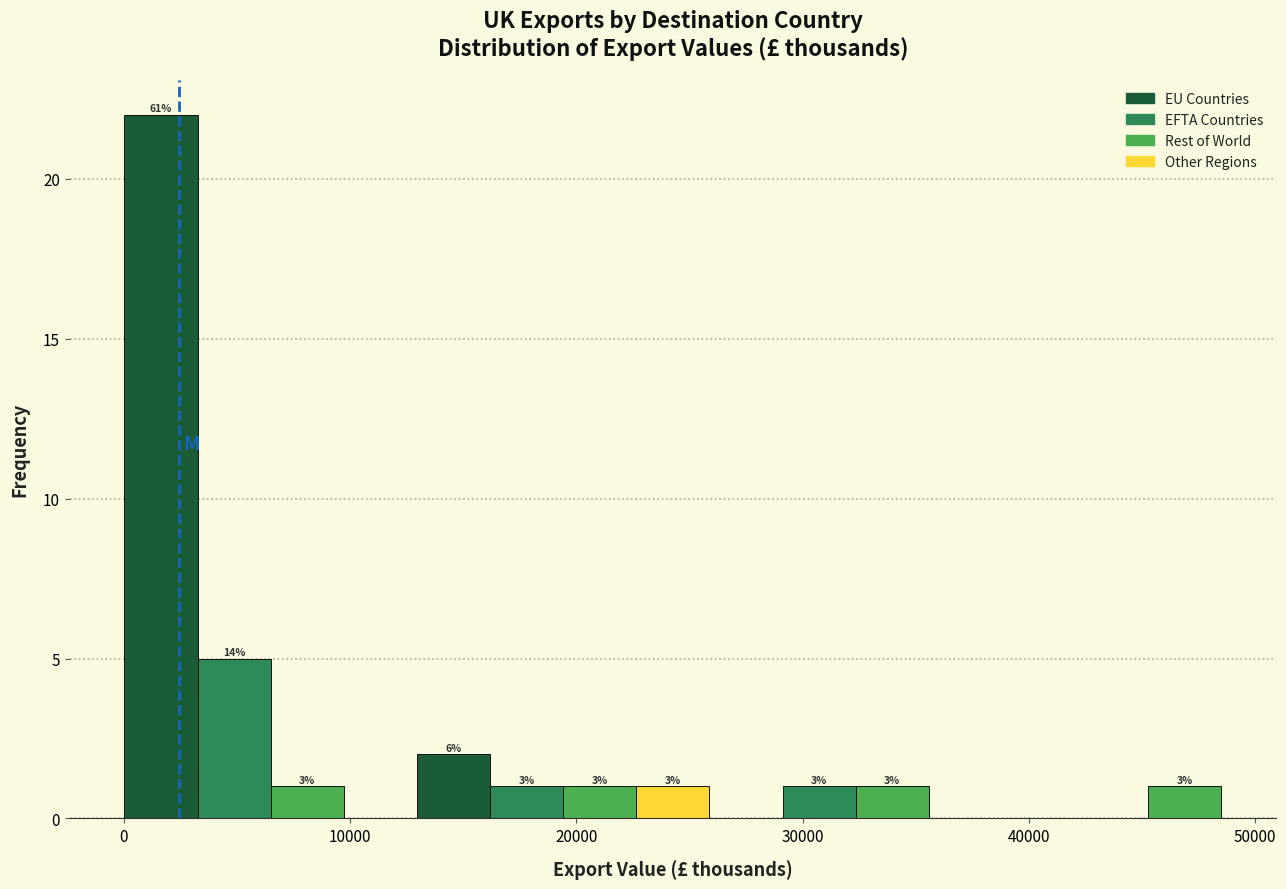

Around what value on the x-axis is the tallest bar? Give the approximate position of its centre, as read against the axis.

2000